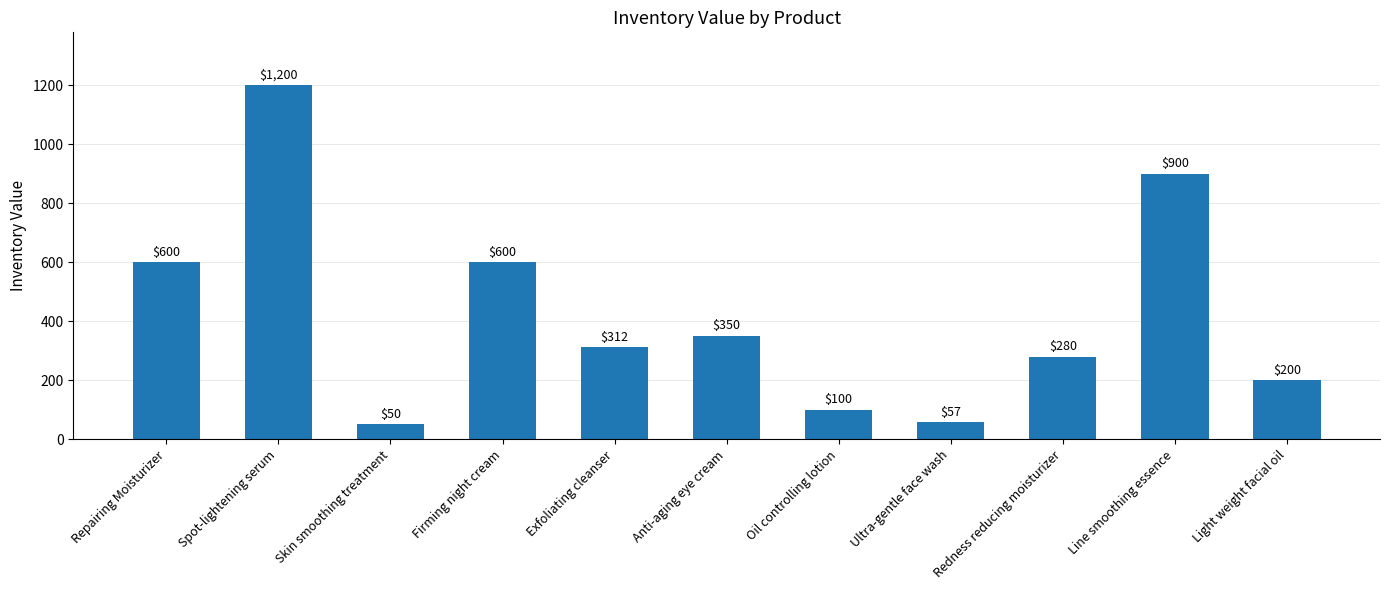

Approximately how many times larger is the value at Exfoliating cleanser compared to Redness reducing moisturizer?

1.1